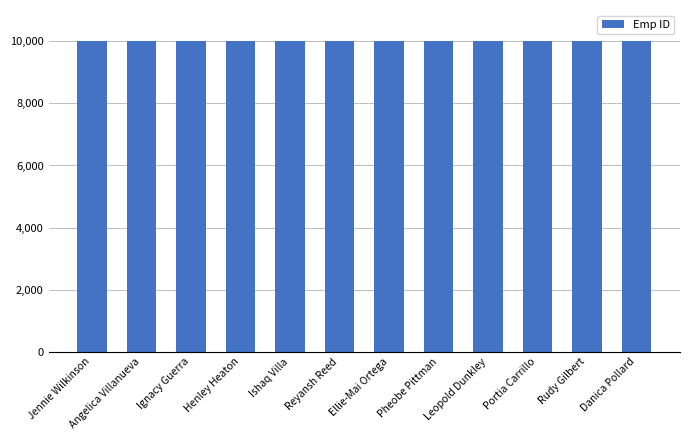

What is the greatest value displayed?

10012